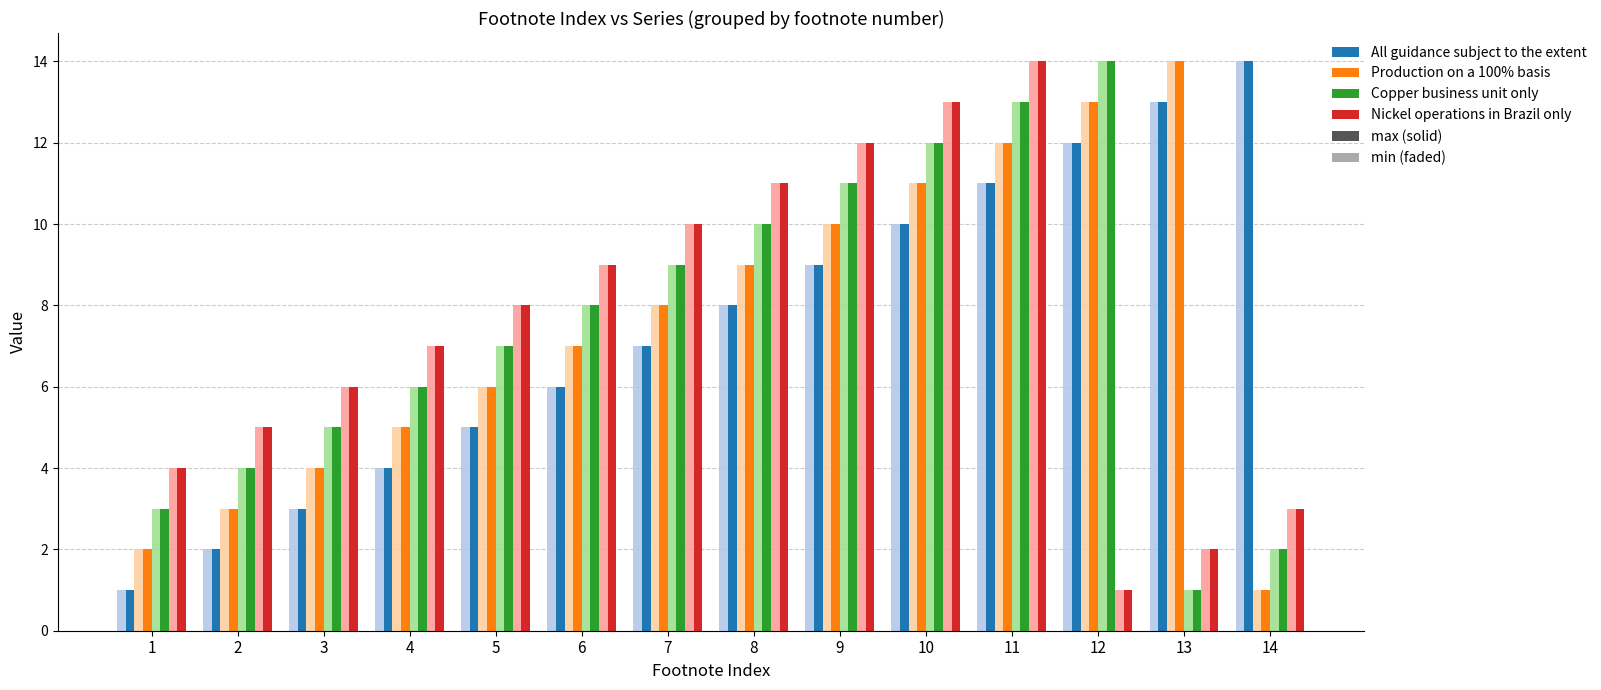

How many categories are shown in the chart?

14